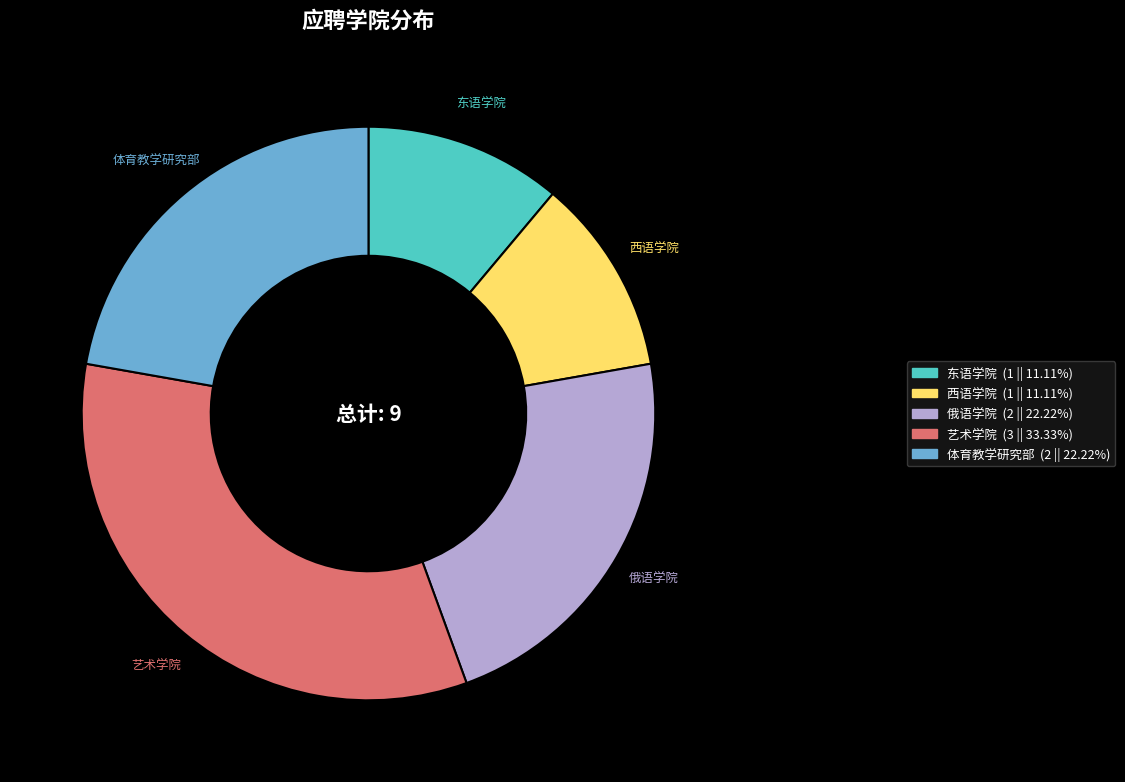

Does 东语学院 represent more than half of the total?

No